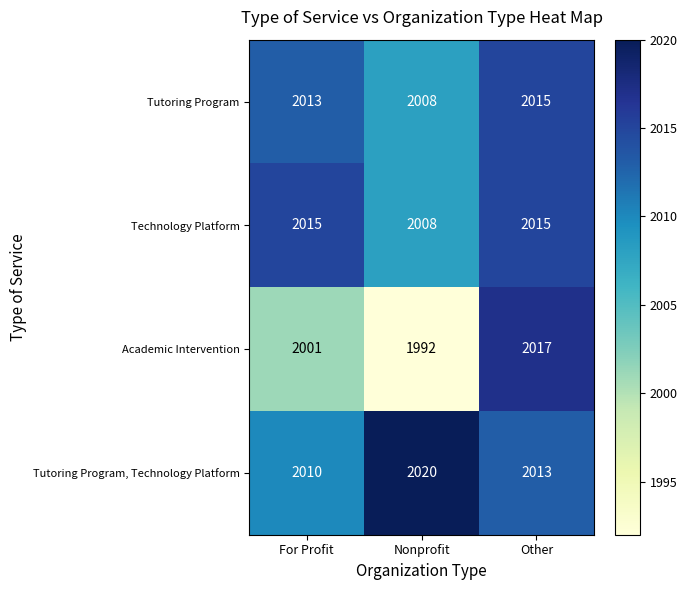

Which series has the widest spread of values?

Academic Intervention